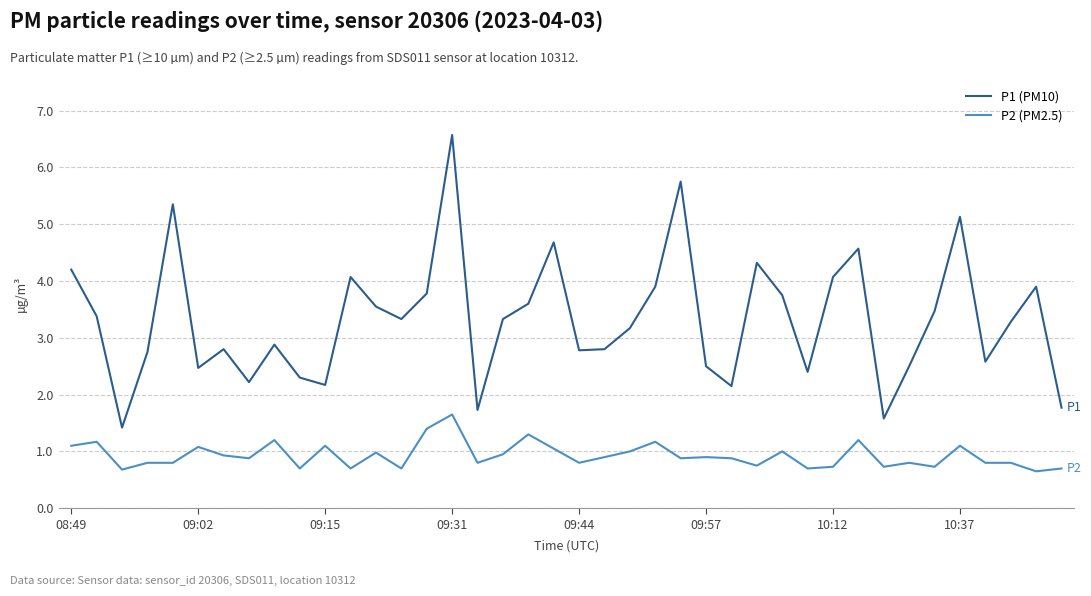

Rank the series by their maximum value, from lowest to highest.

P2 (PM2.5), P1 (PM10)